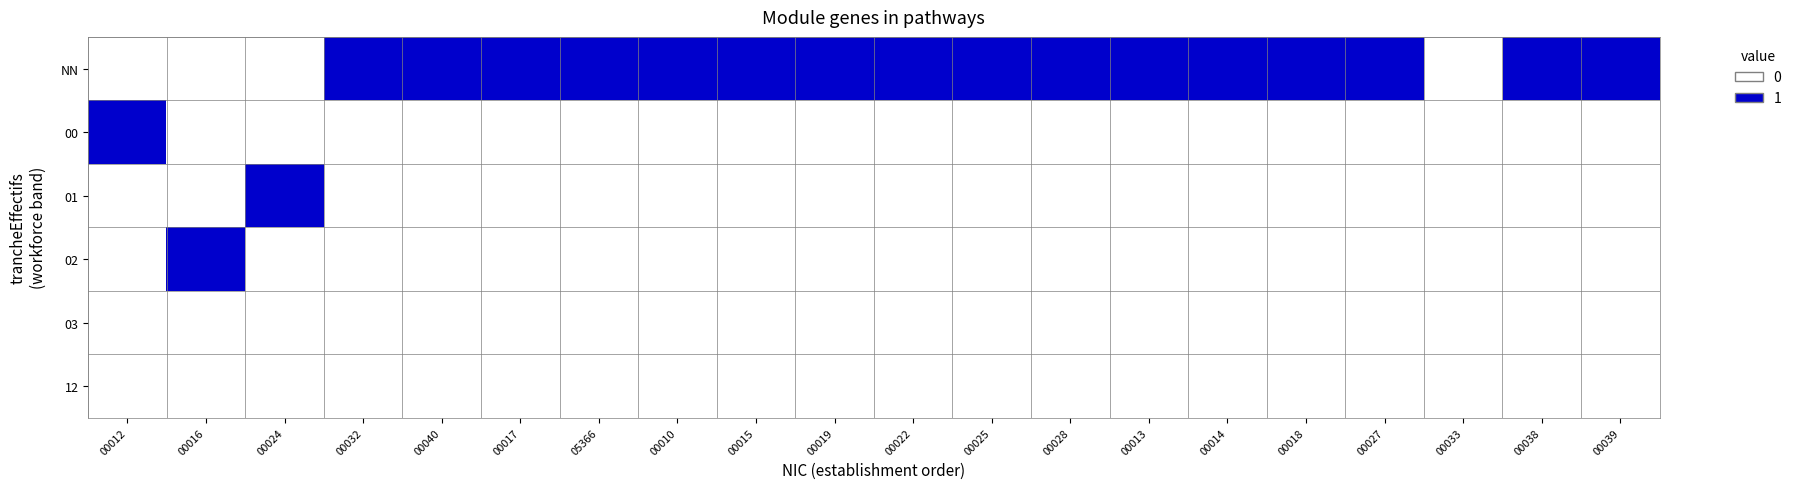

Reading left to right, transcribe all the data shown in this chart.

NN: 00012=0	00016=0	00024=0	00032=1	00040=1	00017=1	05366=1	00010=1	00015=1	00019=1	00022=1	00025=1	00028=1	00013=1	00014=1	00018=1	00027=1	00033=0	00038=1	00039=1
00: 00012=1	00016=0	00024=0	00032=0	00040=0	00017=0	05366=0	00010=0	00015=0	00019=0	00022=0	00025=0	00028=0	00013=0	00014=0	00018=0	00027=0	00033=0	00038=0	00039=0
01: 00012=0	00016=0	00024=1	00032=0	00040=0	00017=0	05366=0	00010=0	00015=0	00019=0	00022=0	00025=0	00028=0	00013=0	00014=0	00018=0	00027=0	00033=0	00038=0	00039=0
02: 00012=0	00016=1	00024=0	00032=0	00040=0	00017=0	05366=0	00010=0	00015=0	00019=0	00022=0	00025=0	00028=0	00013=0	00014=0	00018=0	00027=0	00033=0	00038=0	00039=0
03: 00012=0	00016=0	00024=0	00032=0	00040=0	00017=0	05366=0	00010=0	00015=0	00019=0	00022=0	00025=0	00028=0	00013=0	00014=0	00018=0	00027=0	00033=0	00038=0	00039=0
12: 00012=0	00016=0	00024=0	00032=0	00040=0	00017=0	05366=0	00010=0	00015=0	00019=0	00022=0	00025=0	00028=0	00013=0	00014=0	00018=0	00027=0	00033=0	00038=0	00039=0